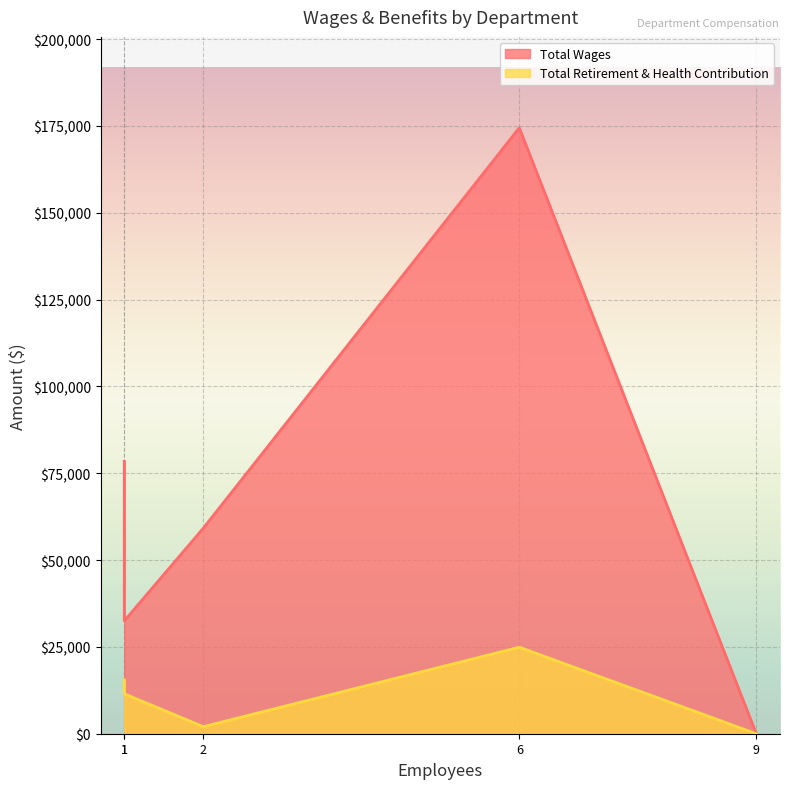

Does the chart display data point markers on the line(s)?

No